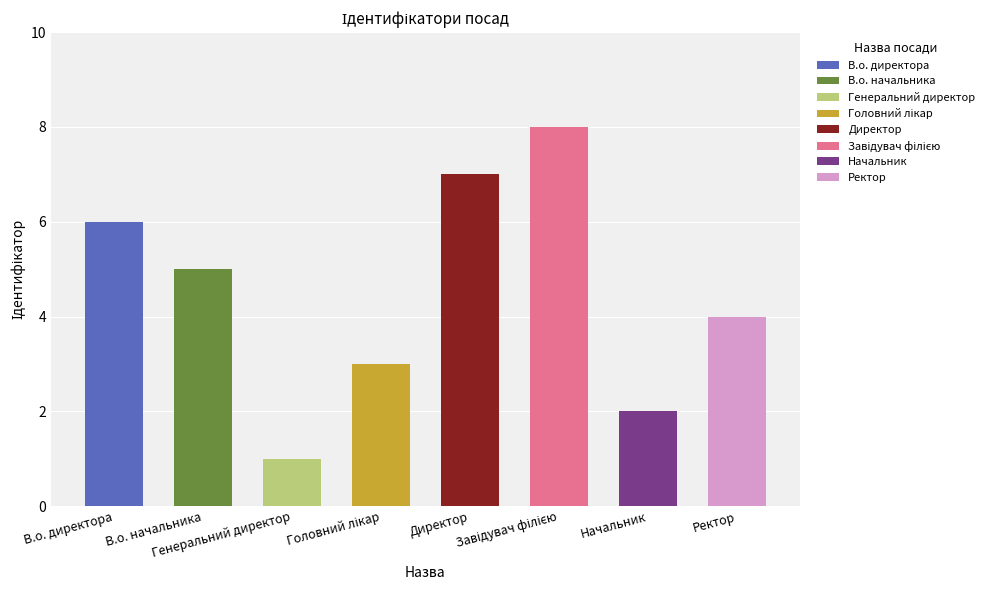

At which category does the chart reach its peak across all series?

Завідувач філією